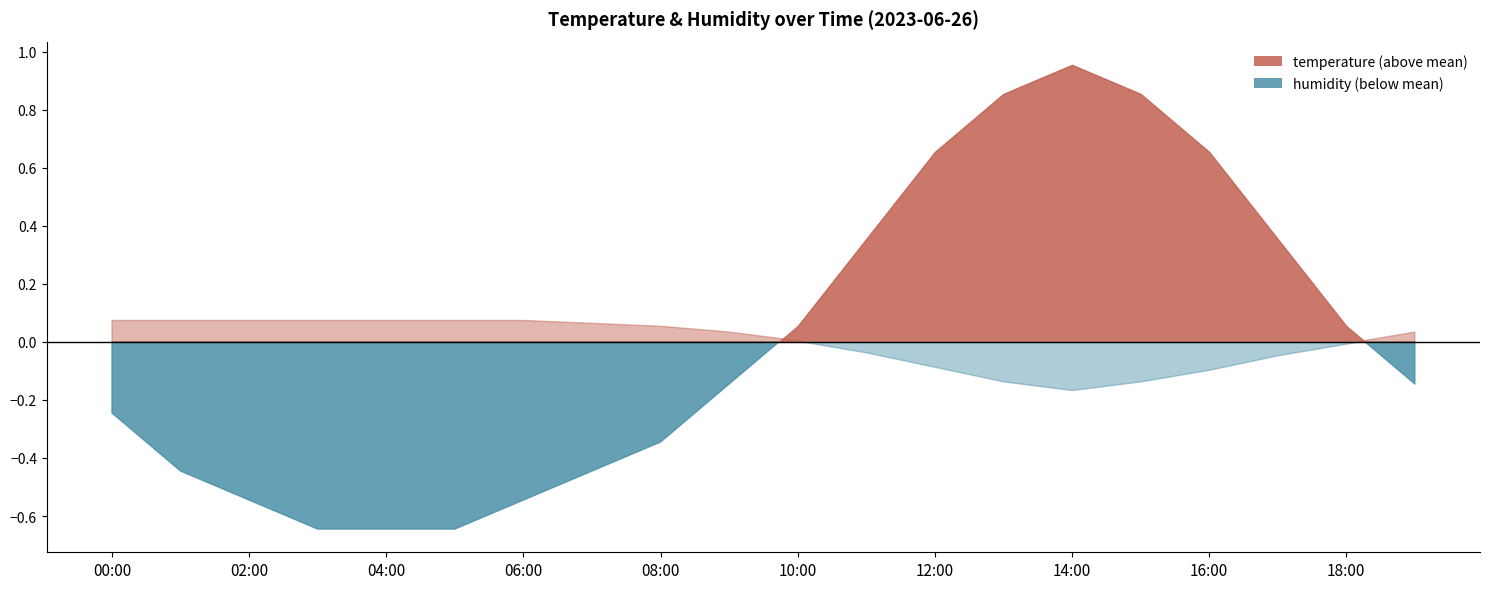

What is the sum of all temperature values?

442.9